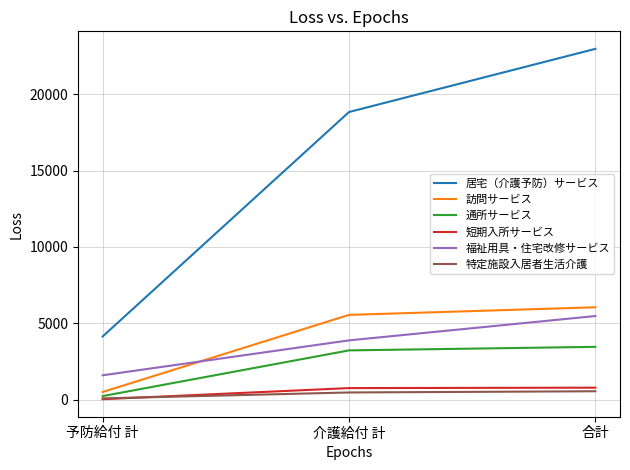

Does the chart have visible grid lines?

Yes